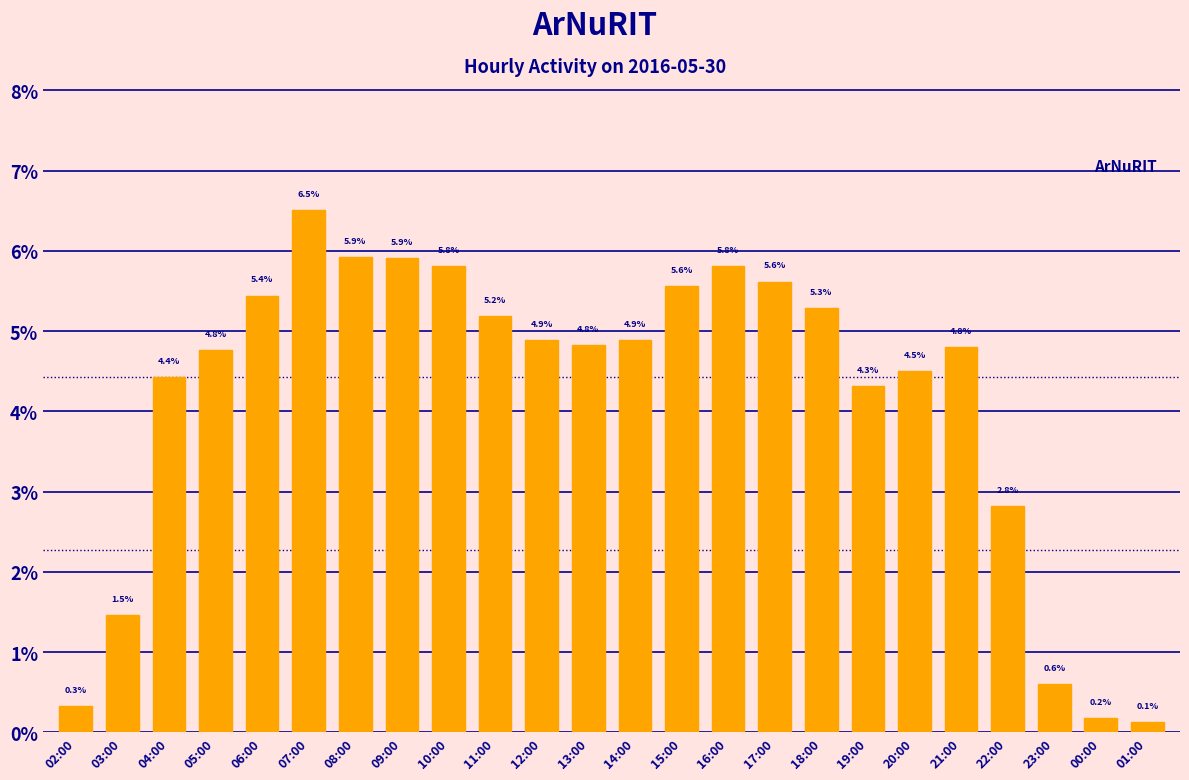

What is the average value?

4.2